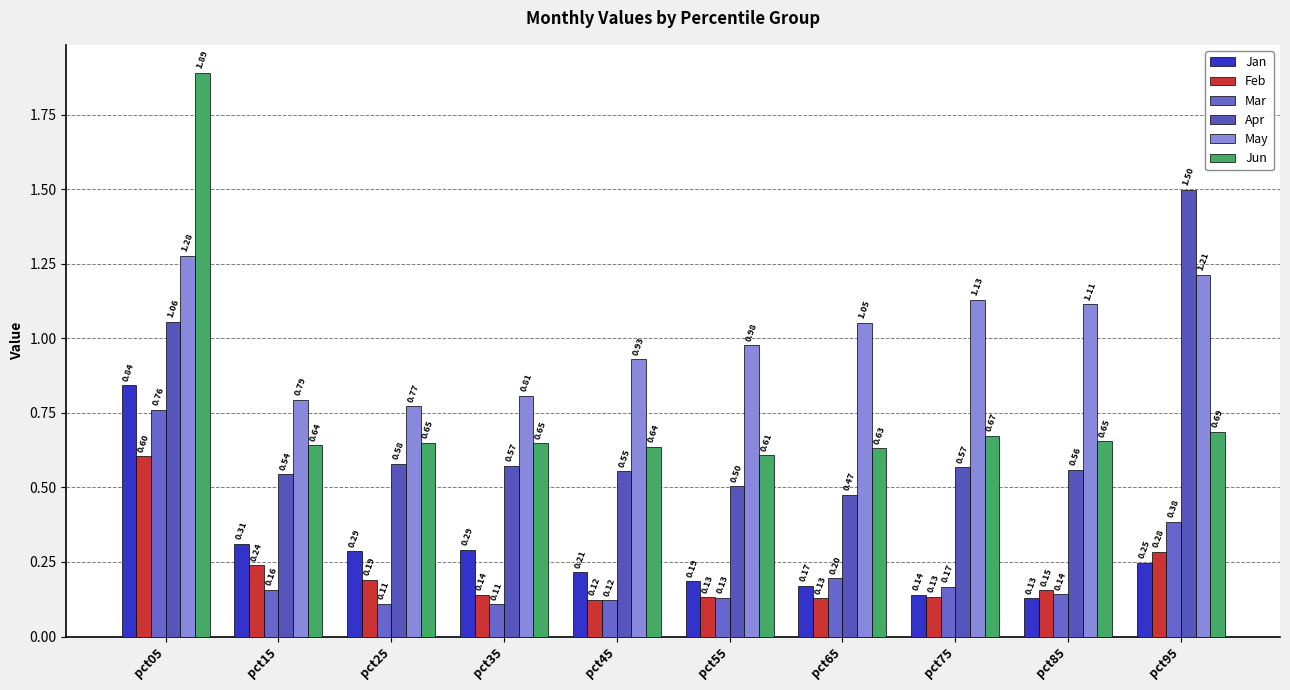

Is it true that Mar equals 0.2 at pct65?

True